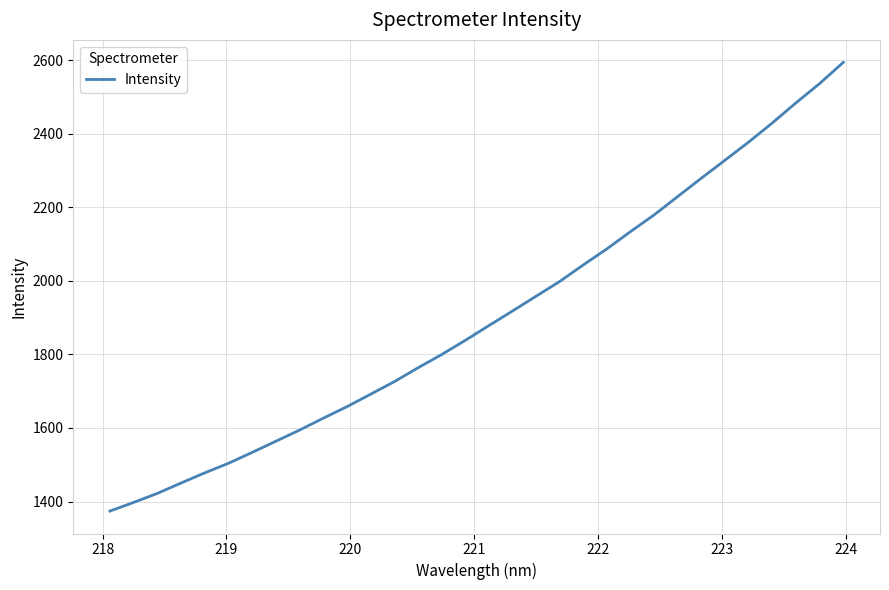

What is the greatest value displayed?

2593.7